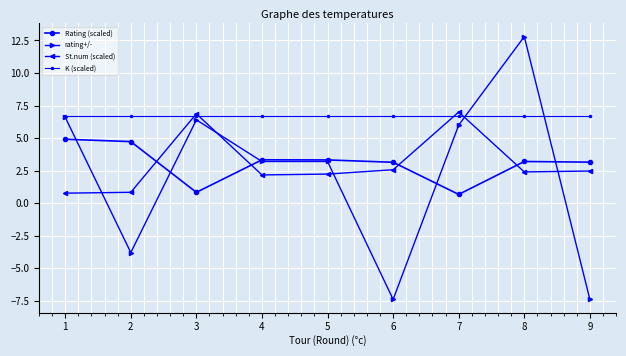

True or false: rating+/- and St.num (scaled) cross at least once.

True